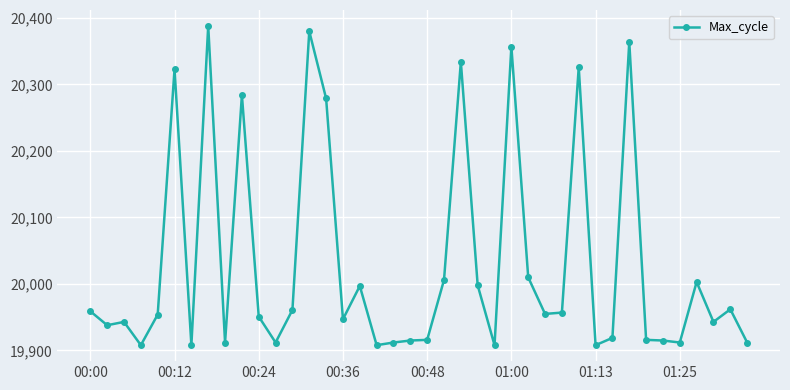

What is the value of the 3rd point from the left?

19943